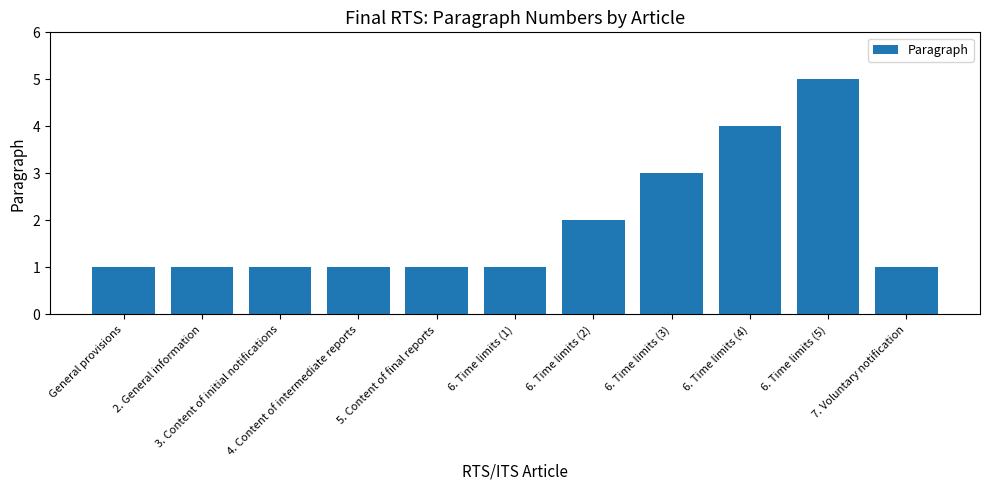

Reading right to left, extract all data points from this chart.

1	5	4	3	2	1	1	1	1	1	1